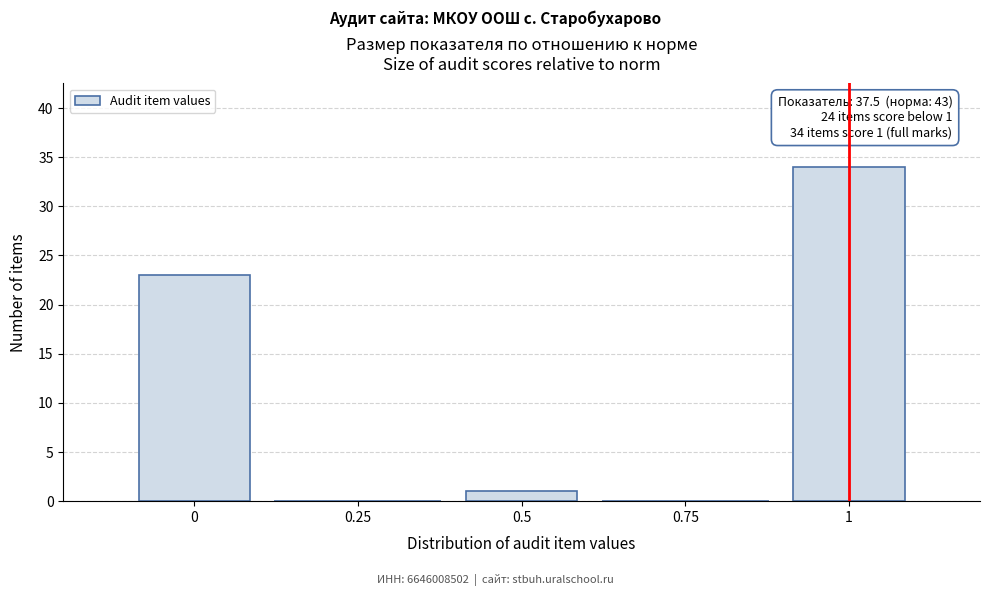

Which range on the x-axis has the tallest bar?

0.9 to 1.1